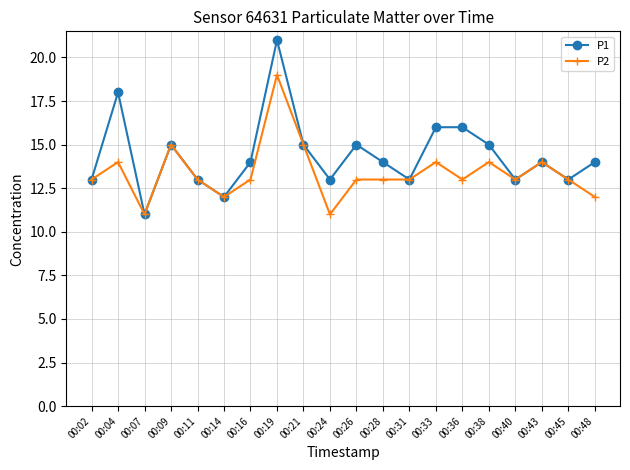

Is it true that P1 equals 13 at 00:31?

True